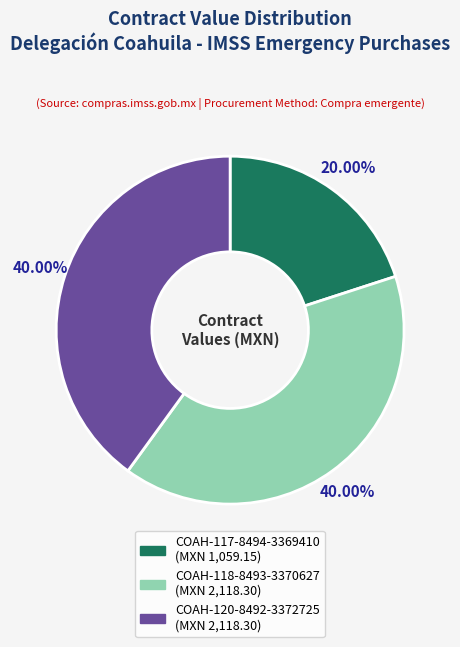

What percentage is the COAH-118-8493-3370627 slice, to the nearest percent?

40%